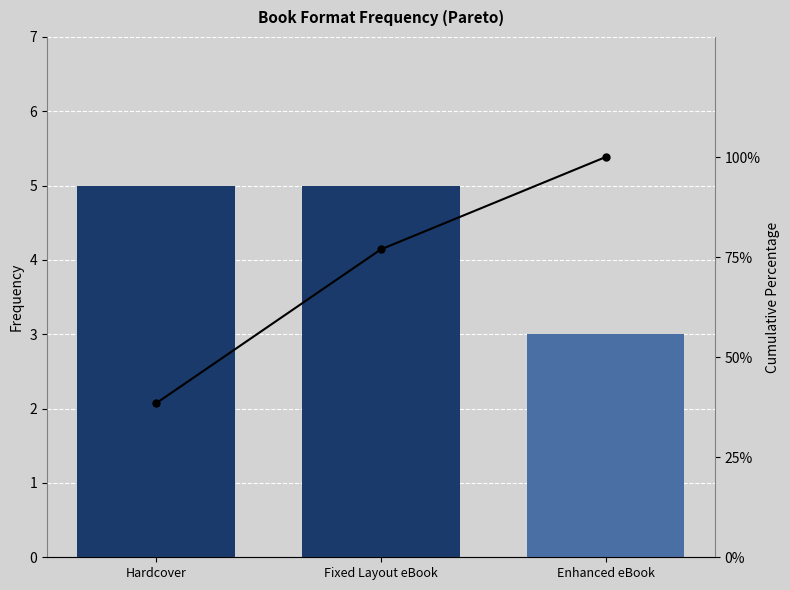

At which label does Cumulative % first exceed 76?

Fixed Layout eBook